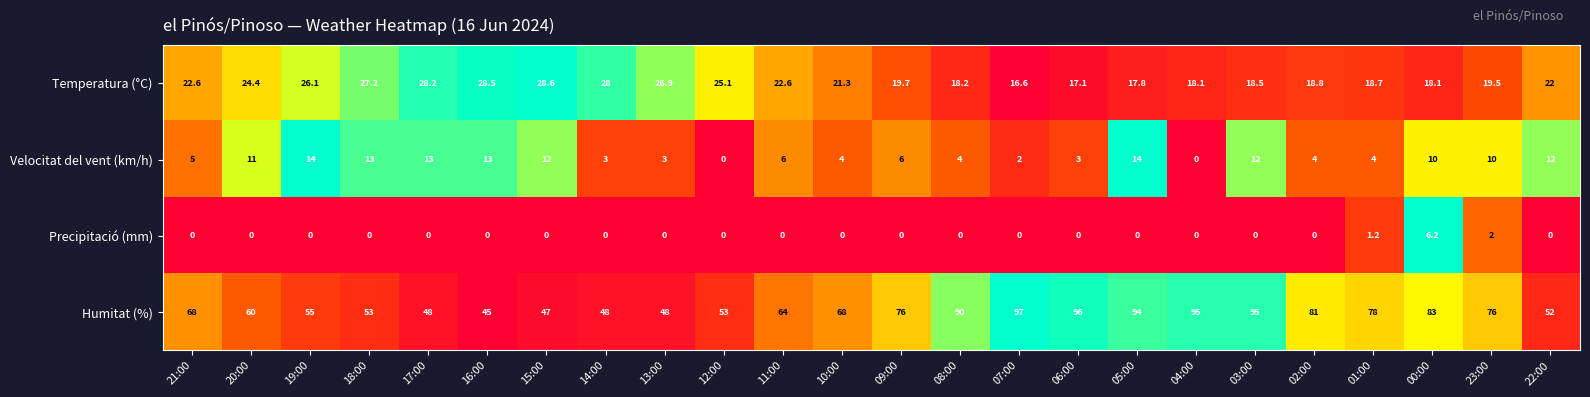

What is the average value of the Precipitació (mm) series?

0.4